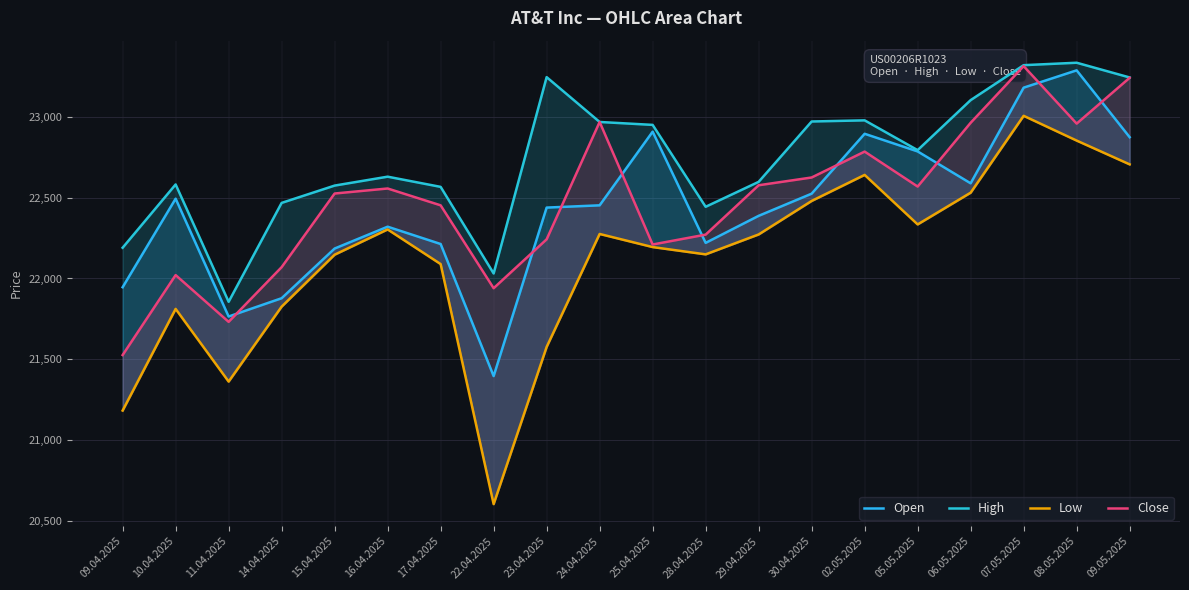

What is the average value of the High series?

22741